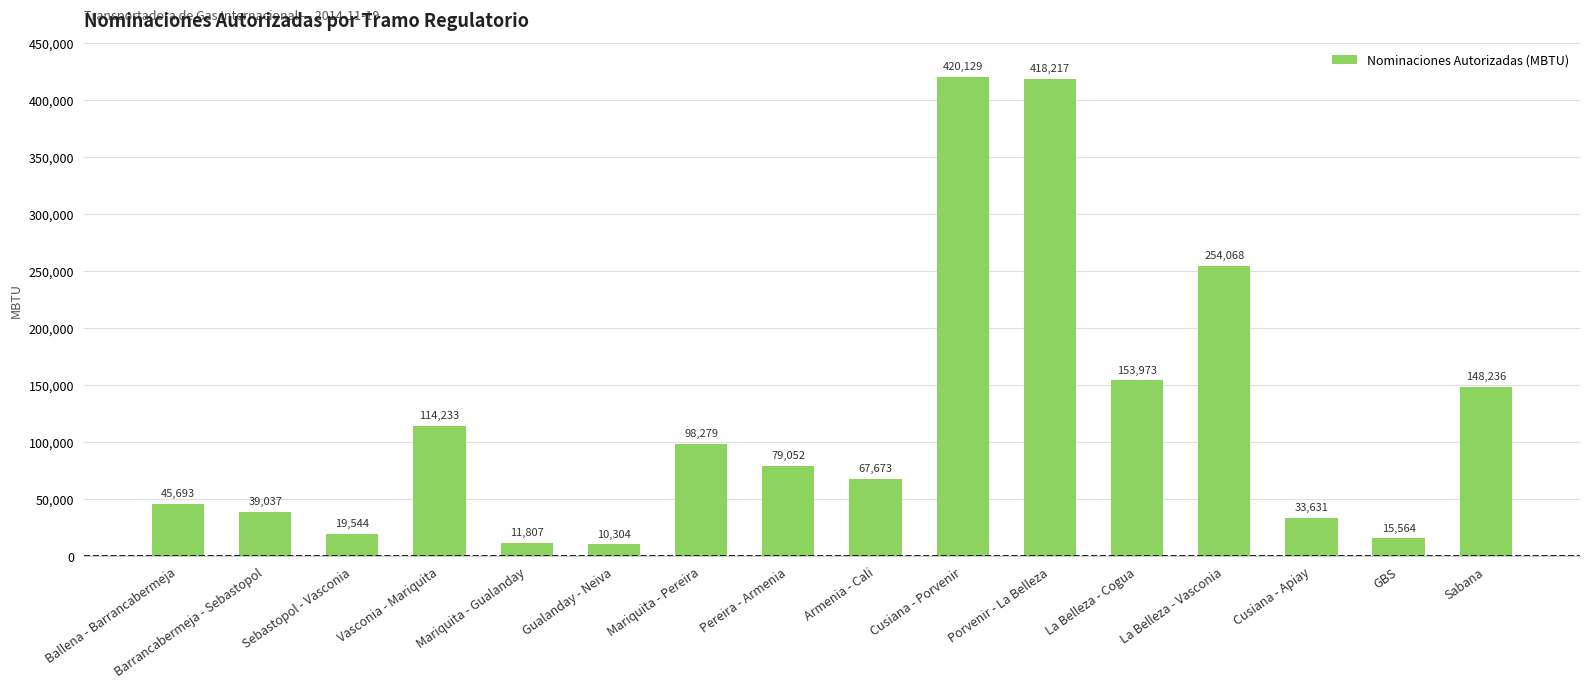

What is the ratio of the value at Gualanday - Neiva to the value at La Belleza - Cogua?

0.1